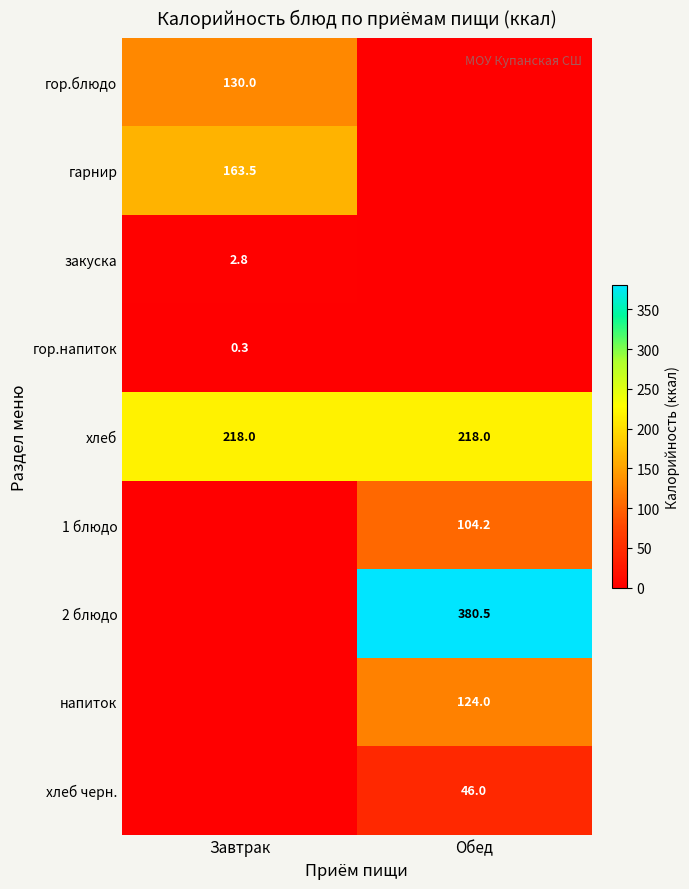

What is the sum of all хлеб values?

436.0